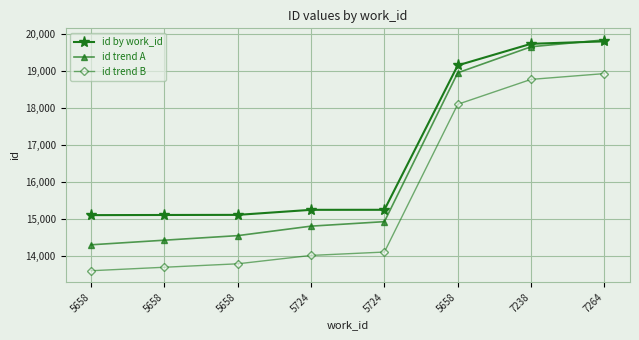

True or false: id trend B has a value of 14027 at 5724.

True